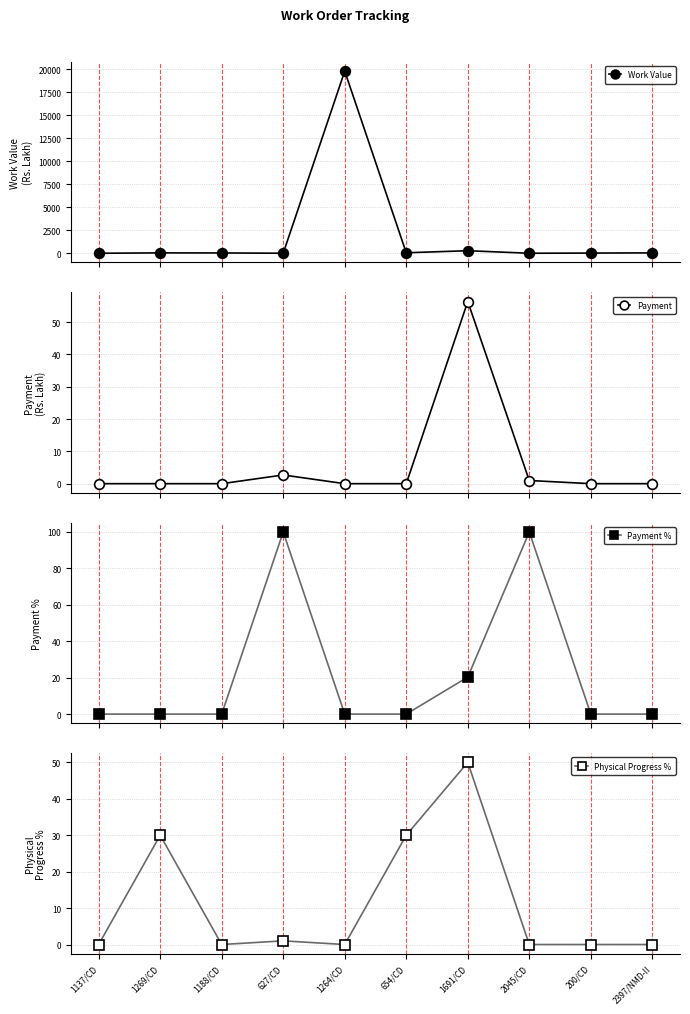

Where is Payment % nearest to the value 50?

1691/CD